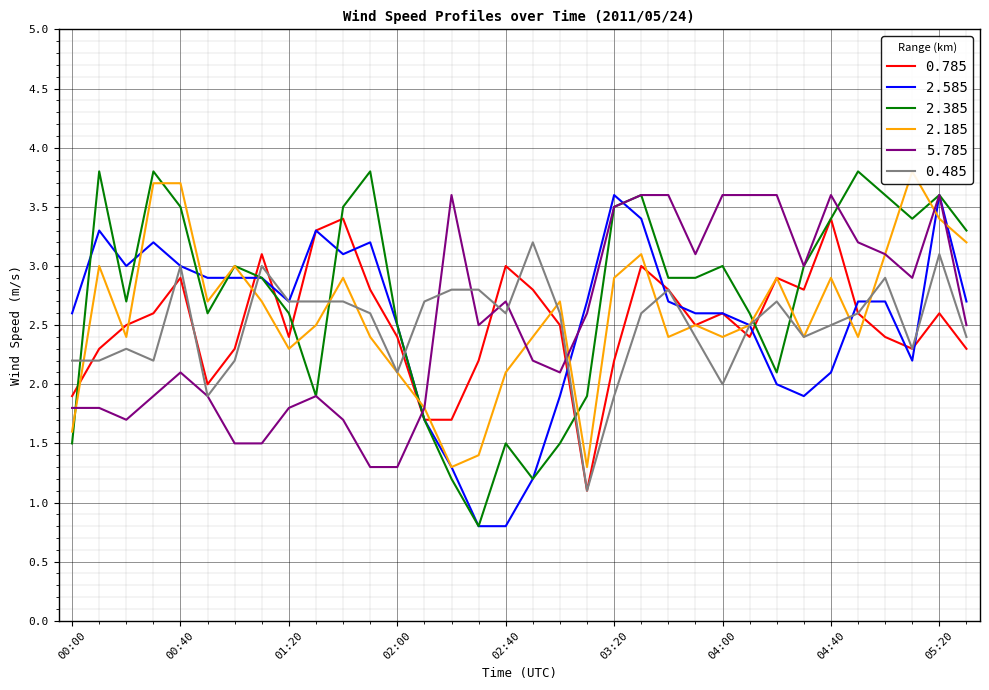

What is the lowest value of the 2.185 series?

1.3